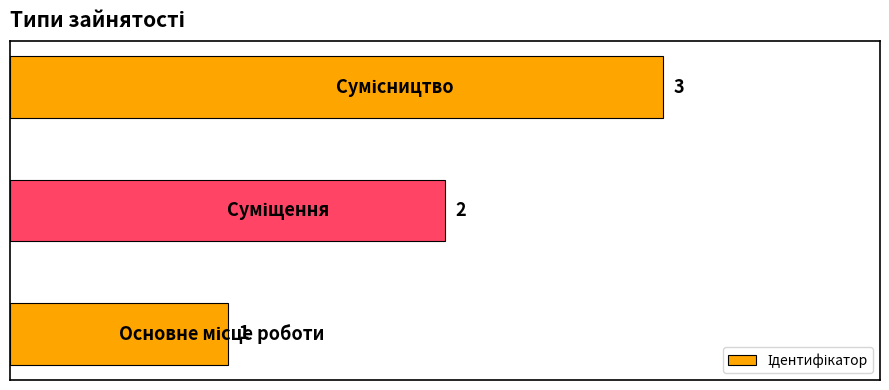

Count the values in the range 1 to 3.

3